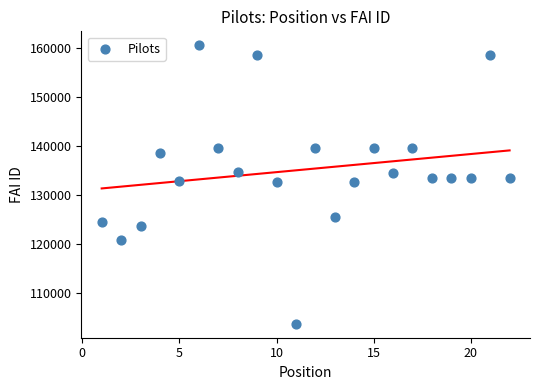

What is the range of Y values (max minus min)?

56872